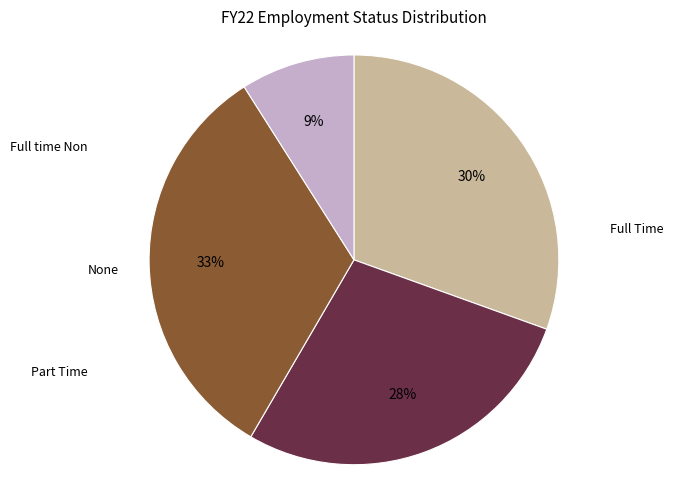

To the nearest percent, what is the average slice percentage?

25%